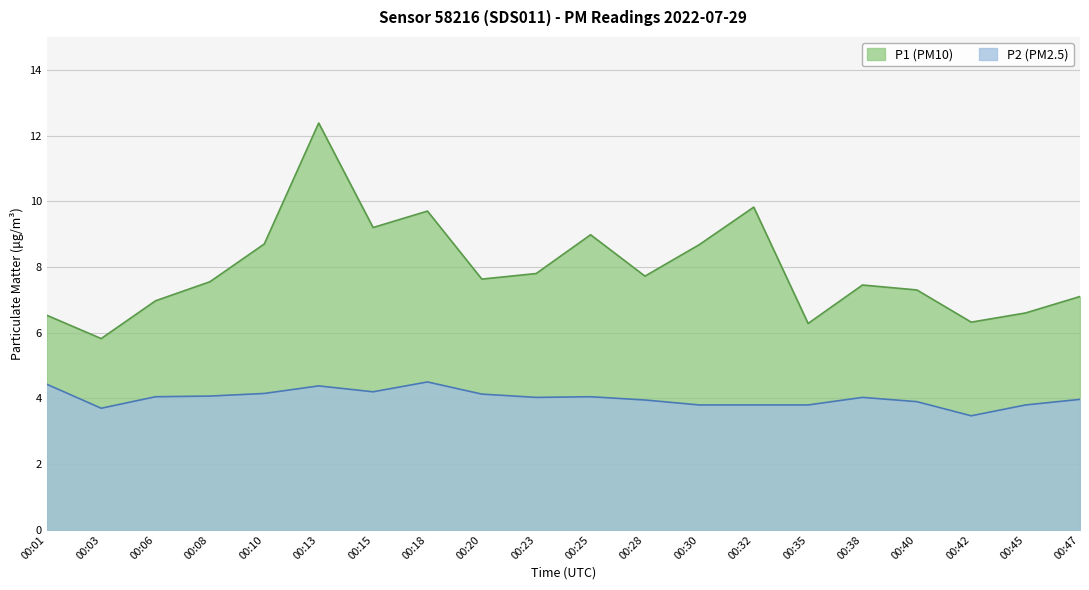

At which category is the sum across all series the highest?

00:13